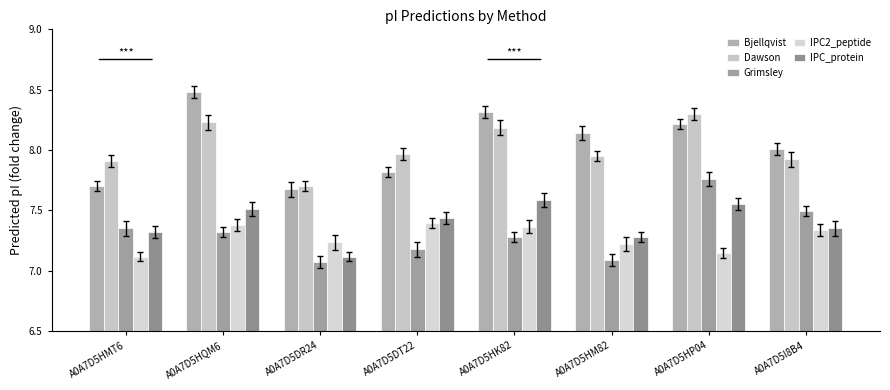

Between A0A7D5HQM6 and A0A7D5DR24, which is larger?

A0A7D5HQM6